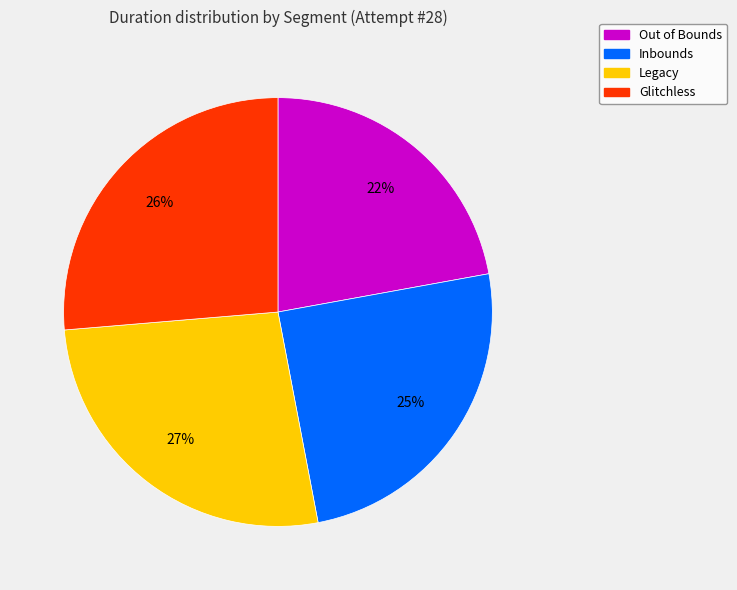

To the nearest percent, what portion does Inbounds represent?

25%